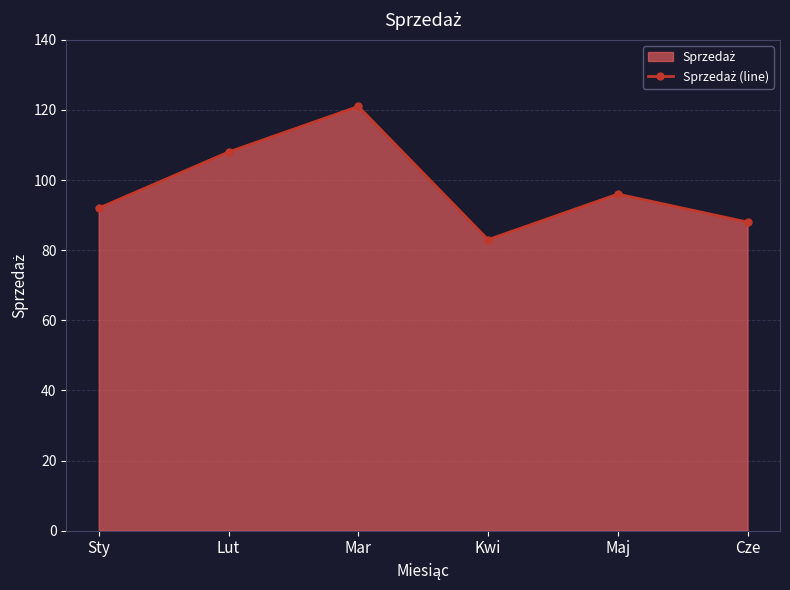

What is the value of the 4th point from the left?

83